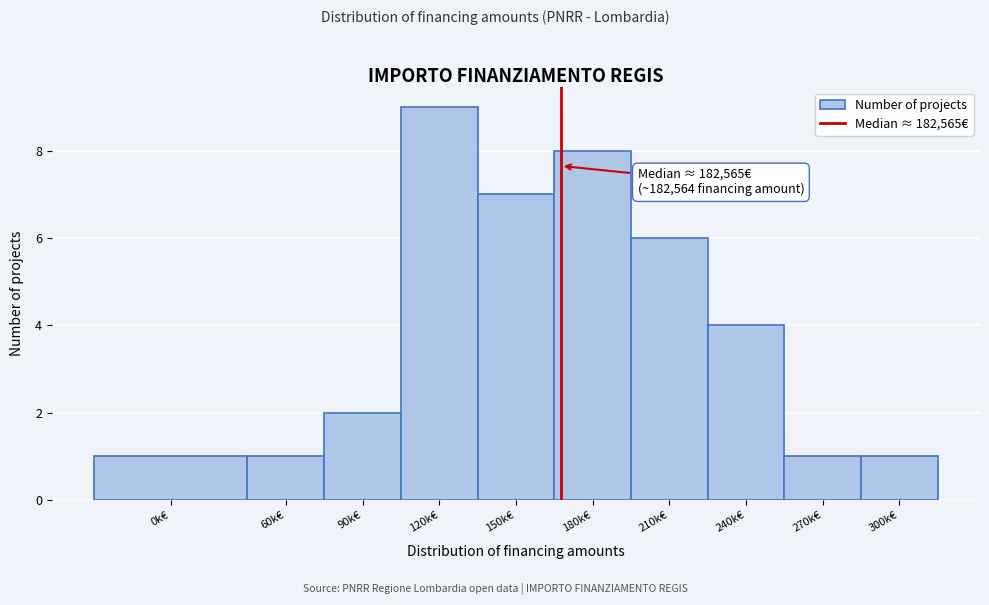

Reading left to right, what are all the values shown in this chart?

1	1	2	9	7	8	6	4	1	1